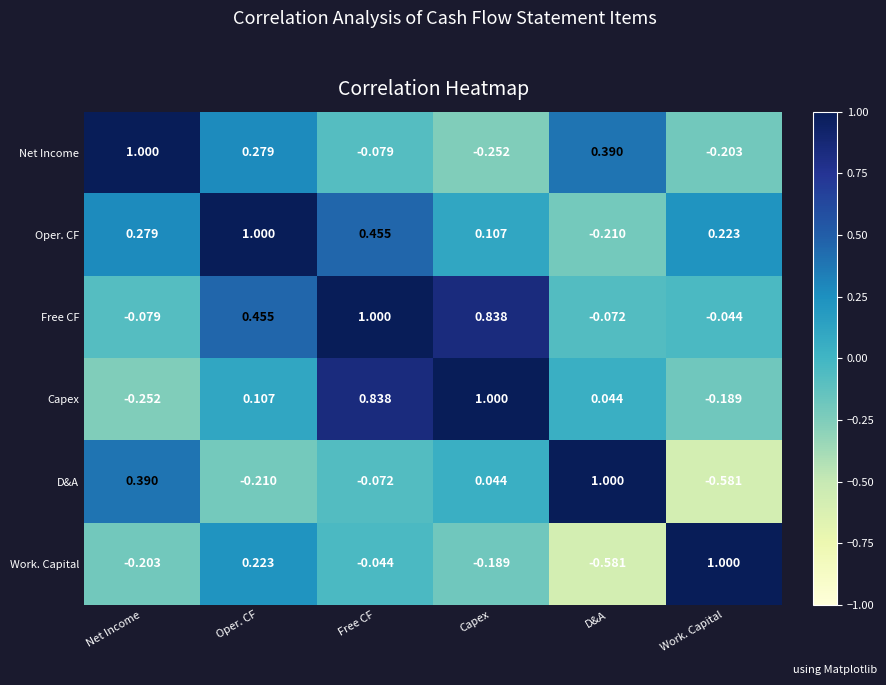

Where is Work. Capital nearest to the value 0?

Free CF